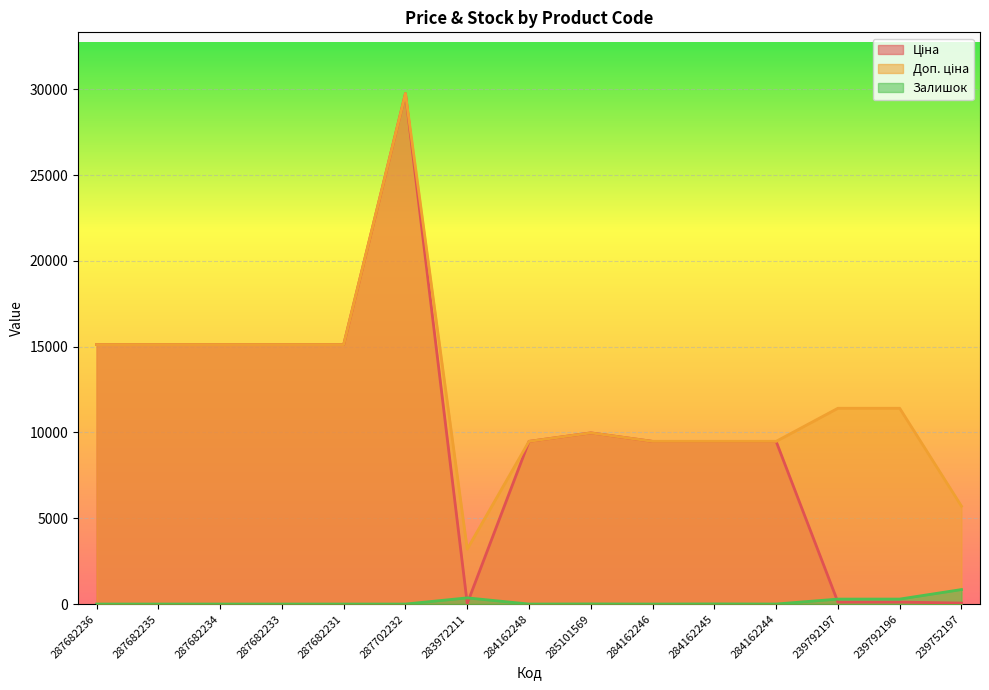

How many lines are shown in the chart?

3